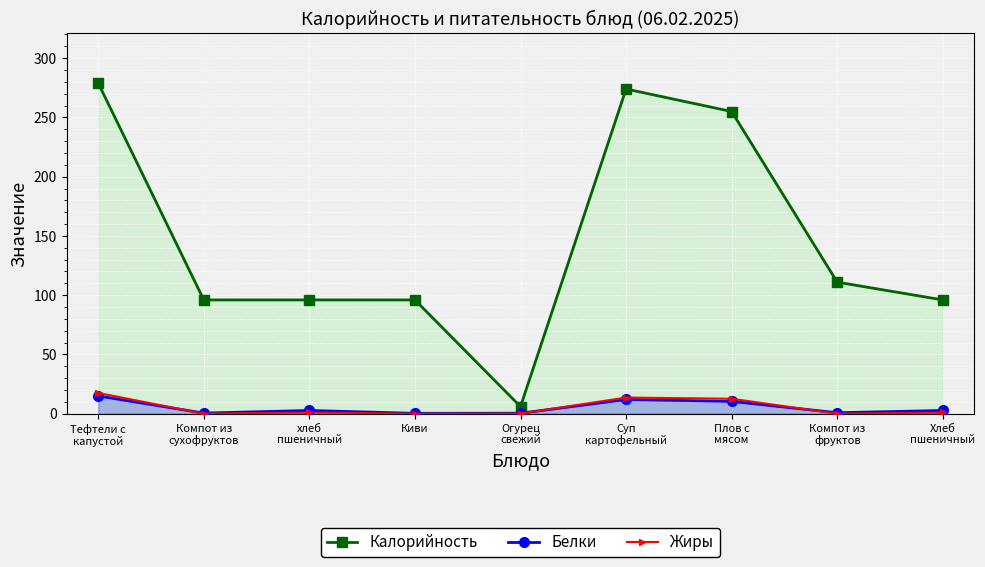

How many values in the Жиры series are below 1?

4